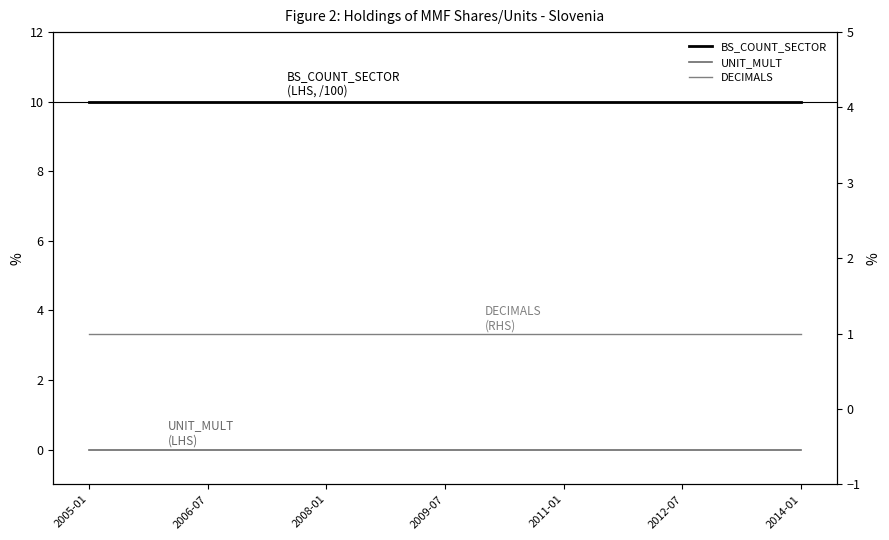

True or false: BS_COUNT_SECTOR and UNIT_MULT cross at least once.

False